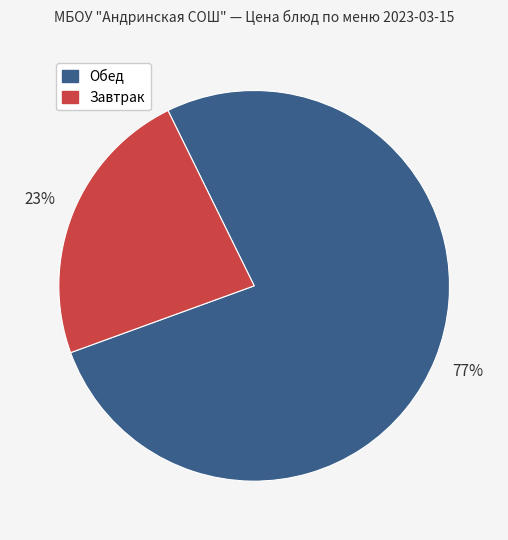

Is there any slice that represents more than half of the pie?

Yes